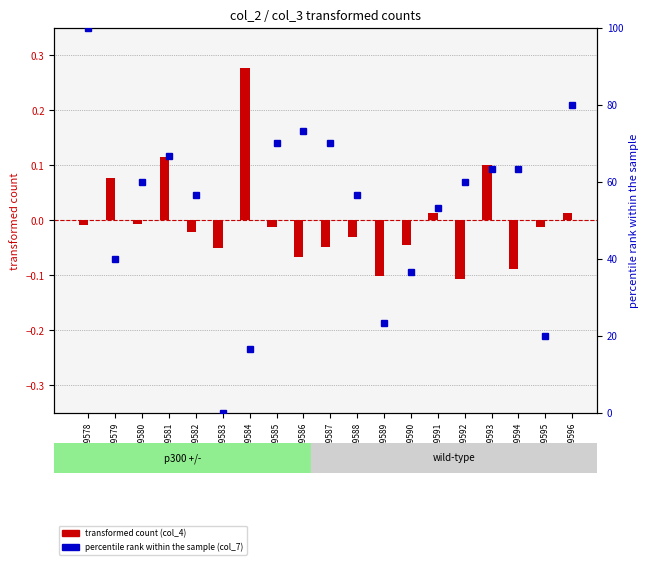

Reading left to right, what are all the values shown in this chart?

col_4 (centered): -0.0	0.1	-0.0	0.1	-0.0	-0.1	0.3	-0.0	-0.1	-0.0	-0.0	-0.1	-0.0	0.0	-0.1	0.1	-0.1	-0.0	0.0
col_7 percentile rank within the sample: 100.0	40.0	60.0	66.7	56.7	0.0	16.7	70.0	73.3	70.0	56.7	23.3	36.7	53.3	60.0	63.3	63.3	20.0	80.0